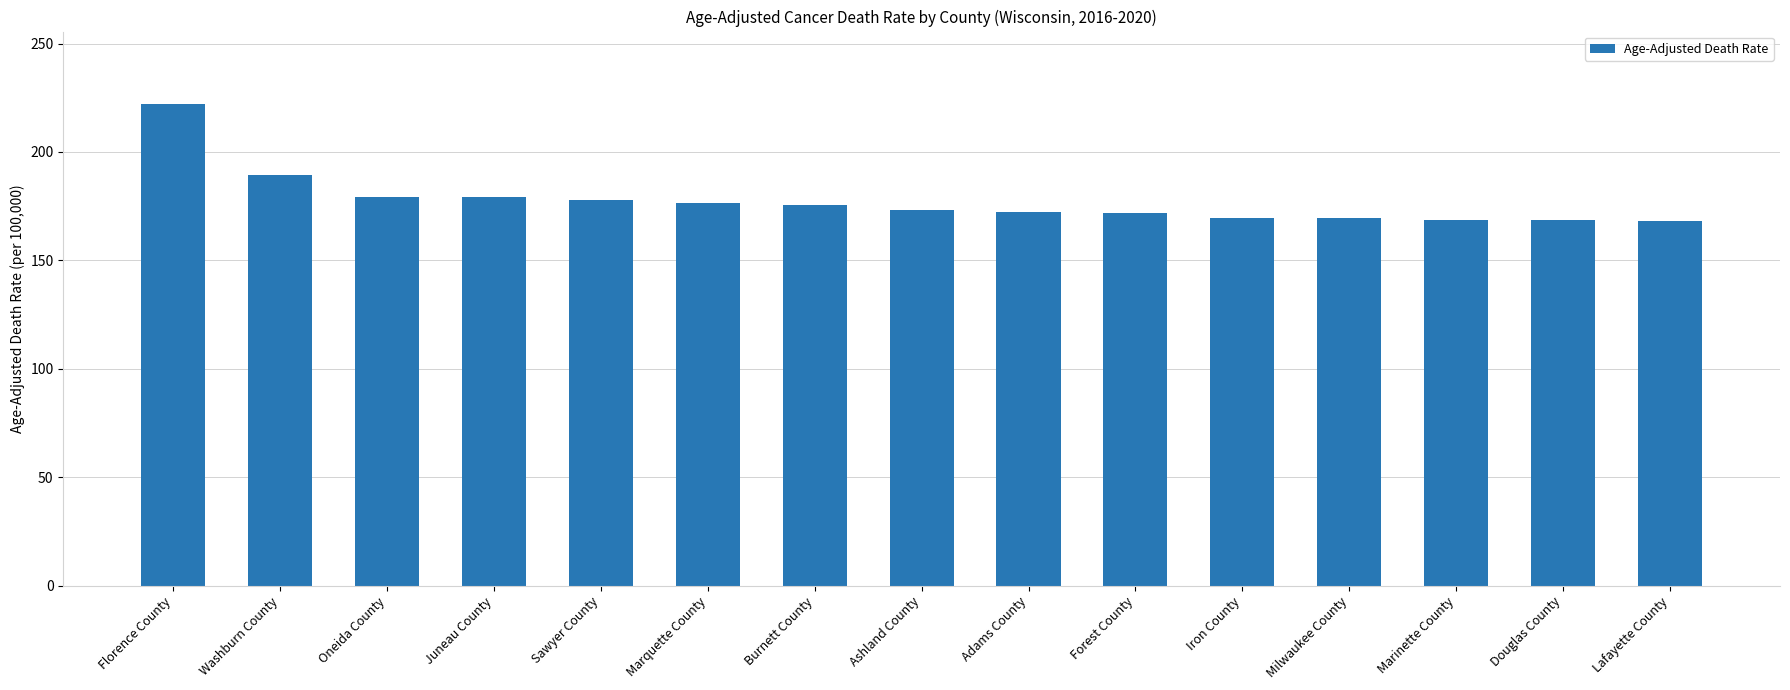

What is the difference between the values at Marquette County and Douglas County?

7.9